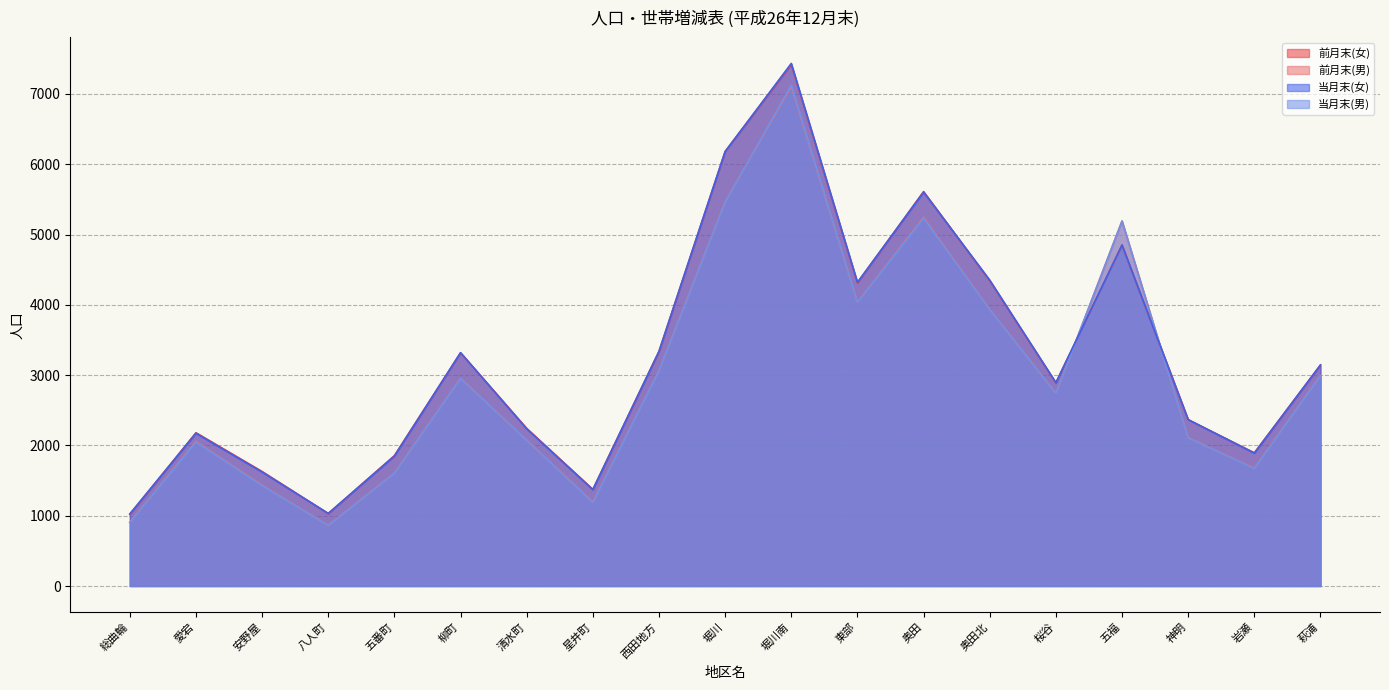

Is the value of 当月末(男) at 星井町 greater than the value of 前月末(女) at 八人町?

Yes